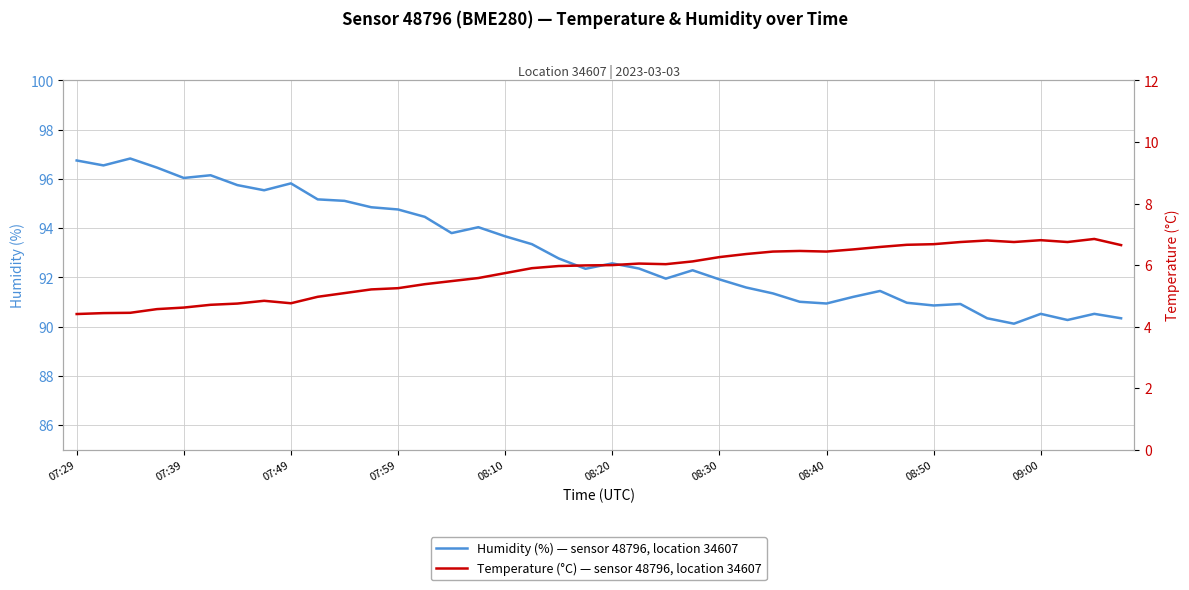

How many distinct data groups are displayed?

2